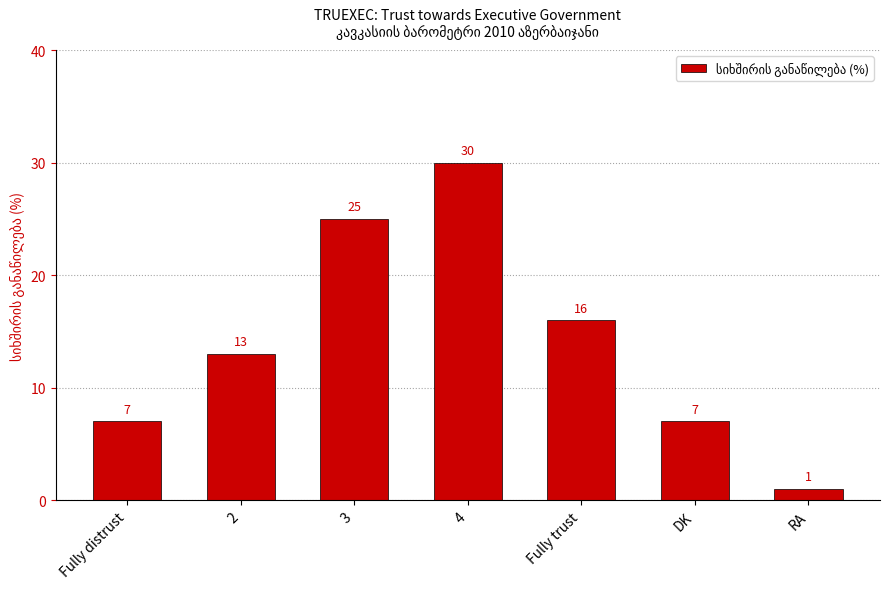

Reading right to left, transcribe all the data shown in this chart.

RA=1	DK=7	Fully trust=16	4=30	3=25	2=13	Fully distrust=7